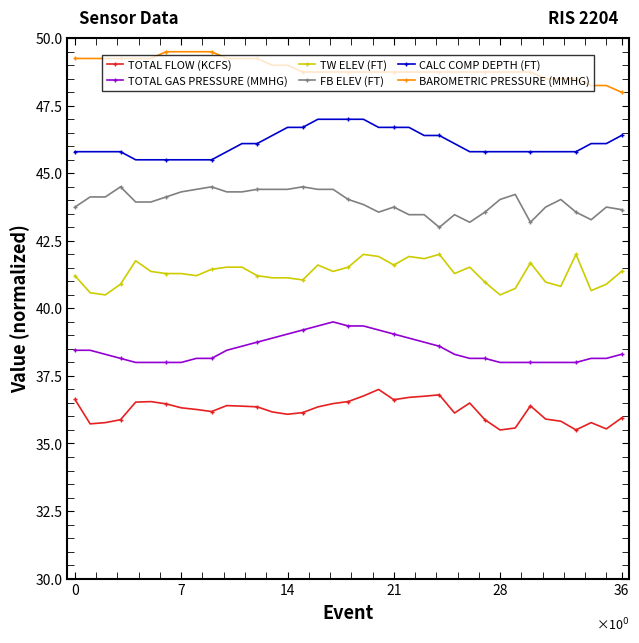

True or false: TW ELEV (FT) and BAROMETRIC PRESSURE (MMHG) cross at least once.

False